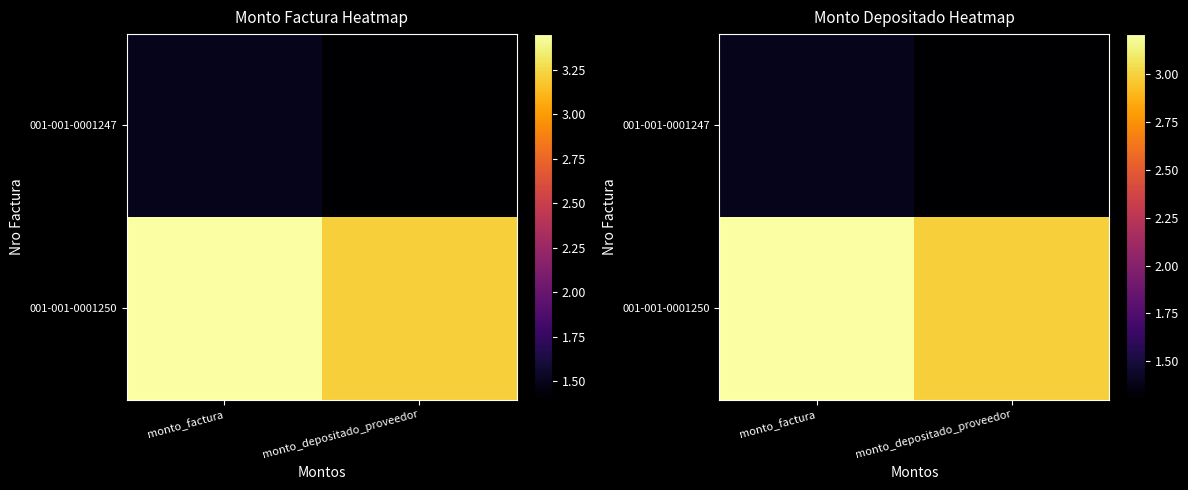

What is the sum of the 001-001-0001247 values at monto_depositado_proveedor and monto_factura?

26951152.6